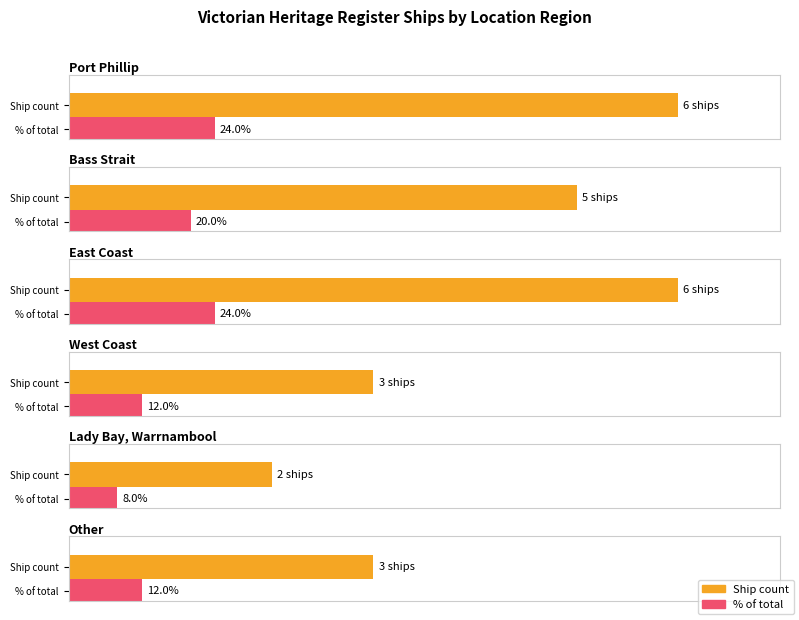

What is the average value?

4